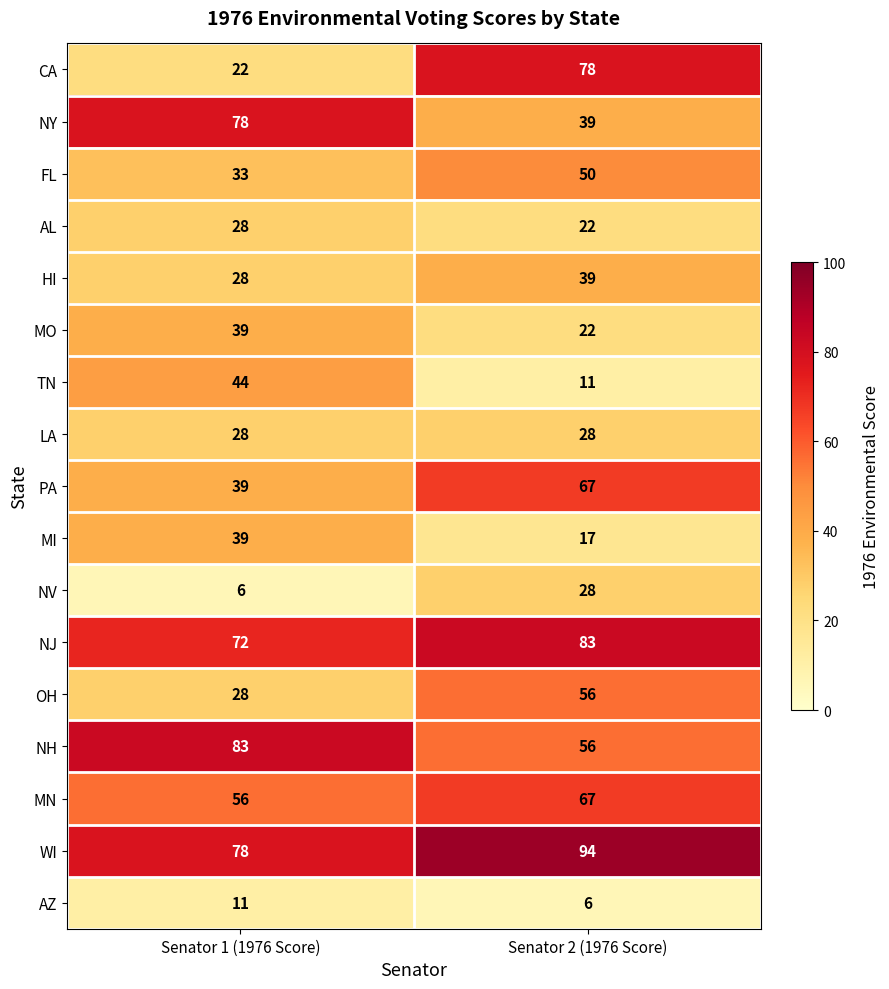

Read the TN value at Senator 2 (1976 Score), to the nearest 5.

10